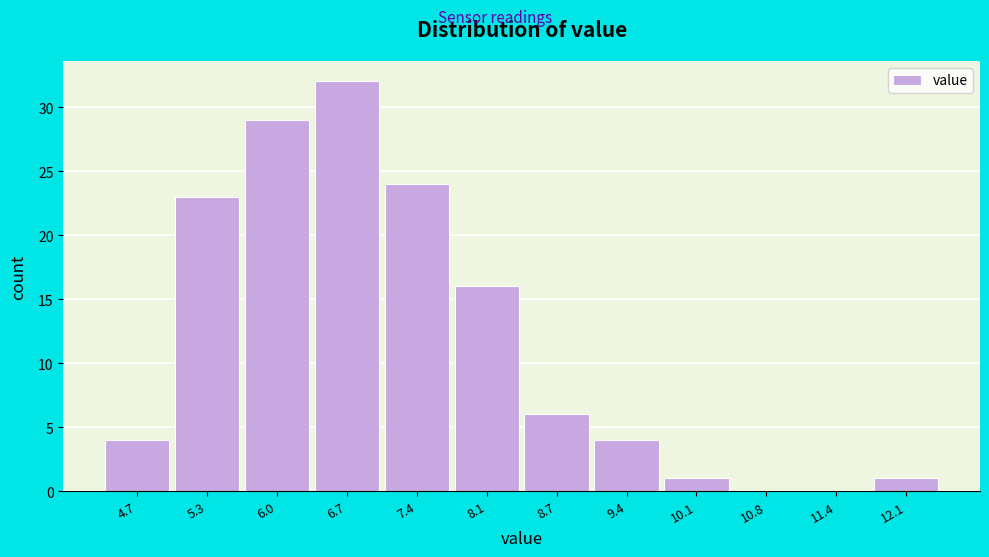

Reading left to right, list all the values displayed in this chart.

4.7=4	5.3=23	6.0=29	6.7=32	7.4=24	8.1=16	8.7=6	9.4=4	10.1=1	10.8=0	11.4=0	12.1=1